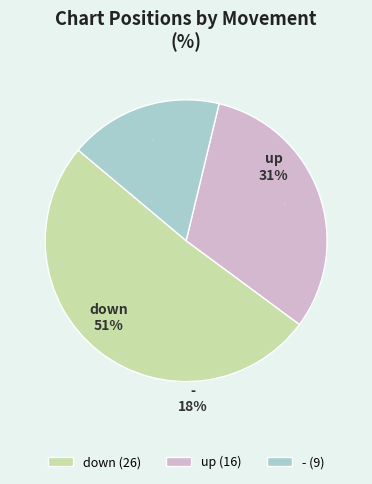

How many slices are in this pie chart?

3